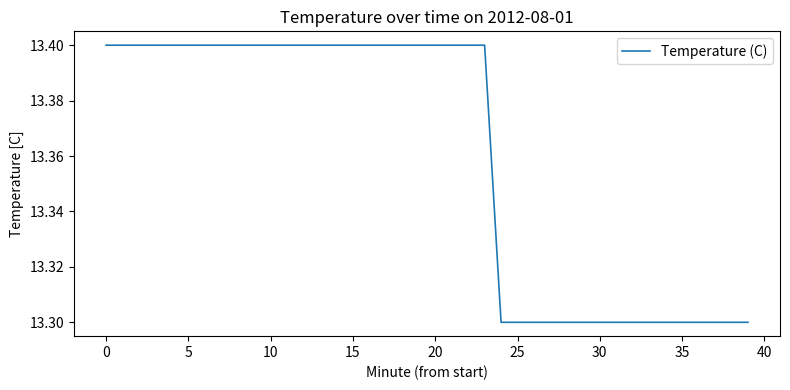

What is the minimum value shown in the chart?

13.3